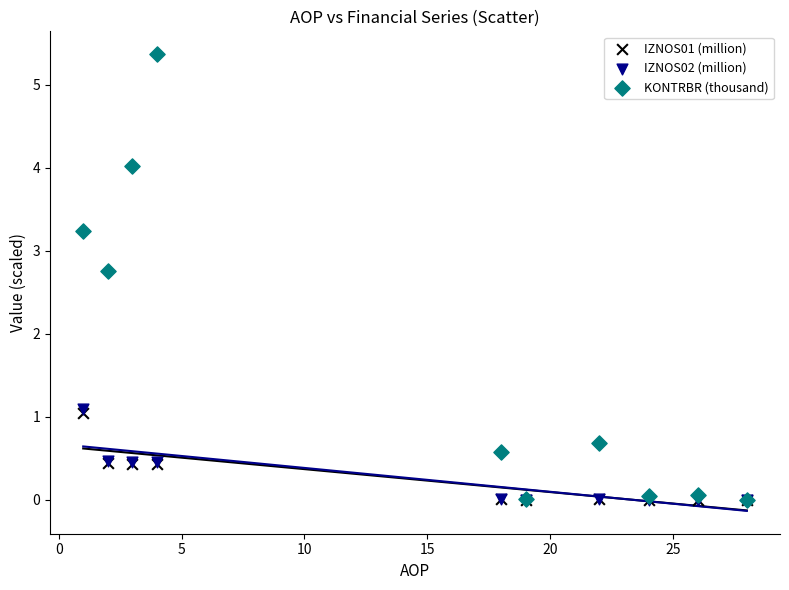

What are all the series names shown in the legend?

IZNOS01 (million), IZNOS02 (million), KONTRBR (thousand)